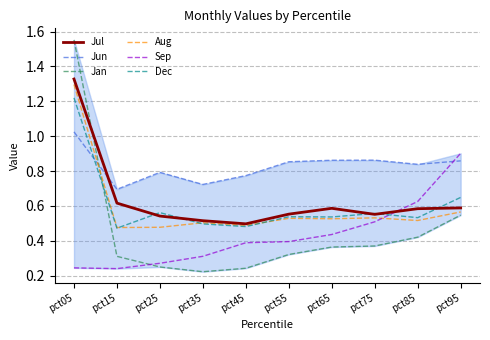

Is the value of Jul at pct15 greater than the value of Aug at pct65?

Yes